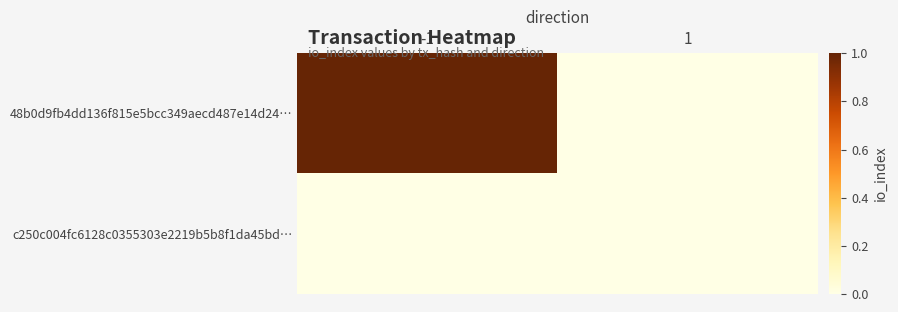

How many series are shown in this chart?

2